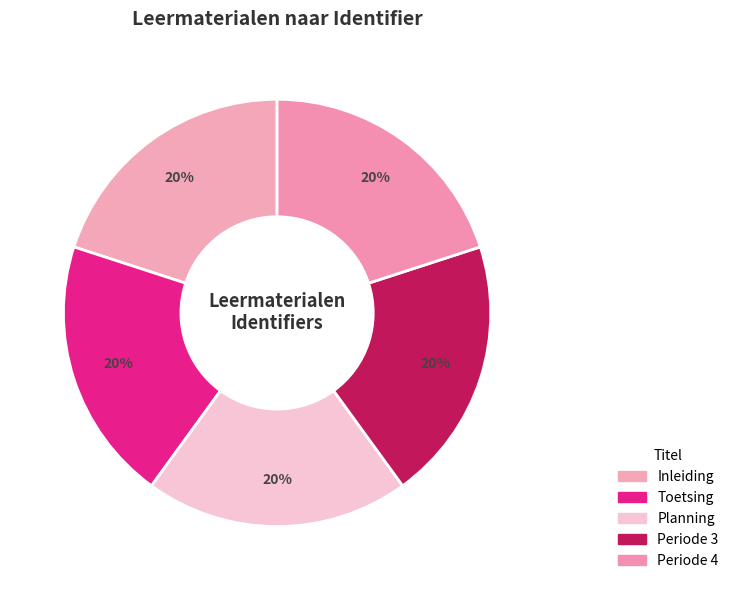

True or false: Periode 4 accounts for 32% of the total.

False